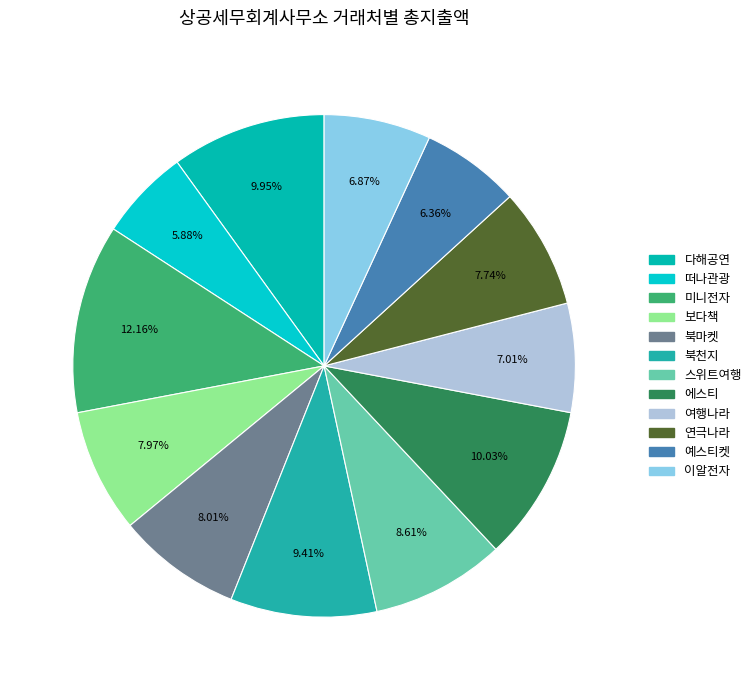

What is the change in value from 보다책 to 스위트여행?

+7600000